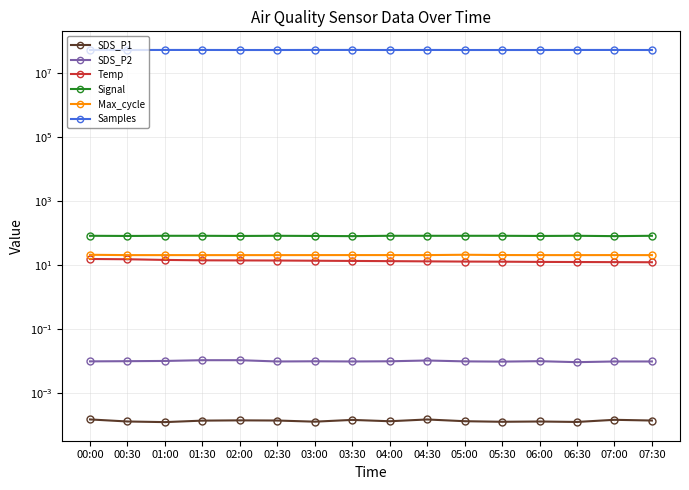

What is the lowest value of the Max_cycle series?

20.2